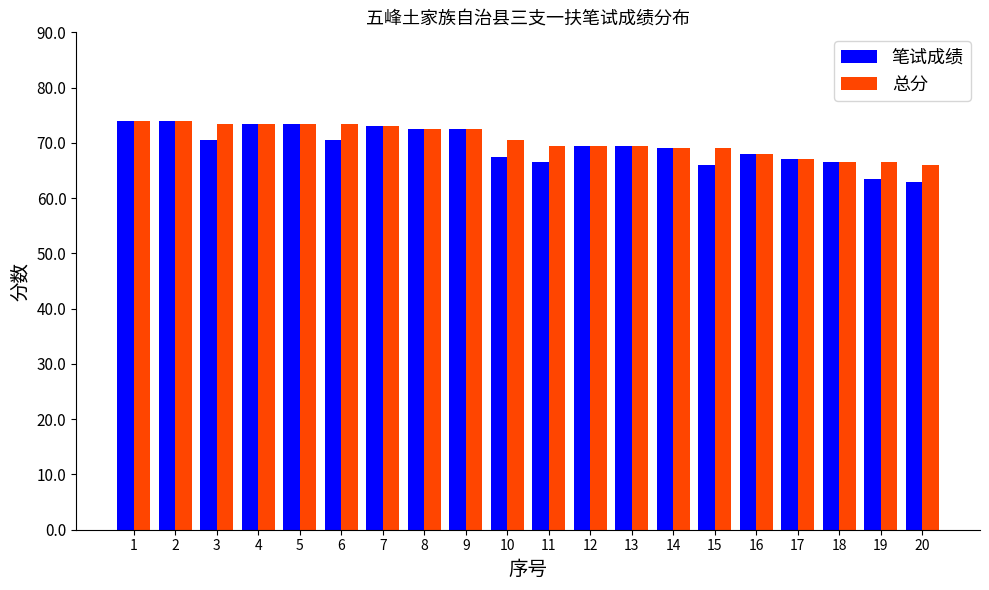

What is the sum of all 总分 values?

1411.0